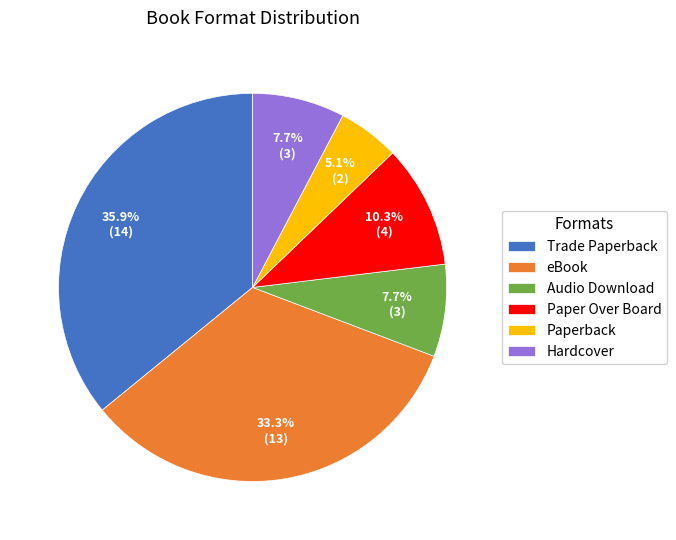

Is Paperback the majority of the pie?

No